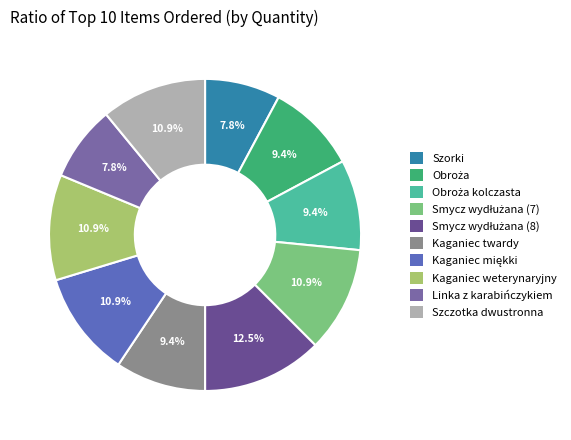

Approximately how many times larger is the value at Kaganiec miękki compared to Kaganiec weterynaryjny?

1.0